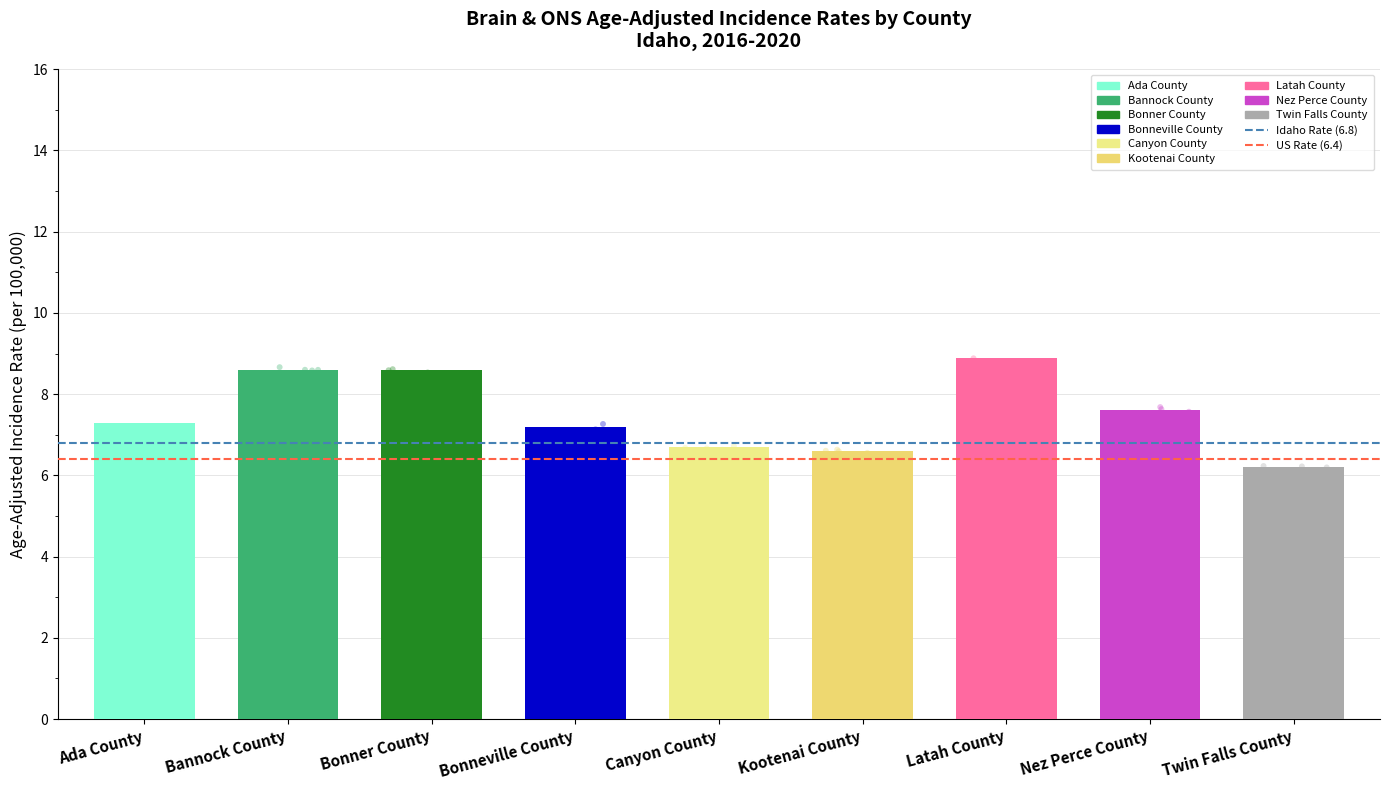

What is the ratio of the value at Kootenai County to the value at Bannock County?

0.8